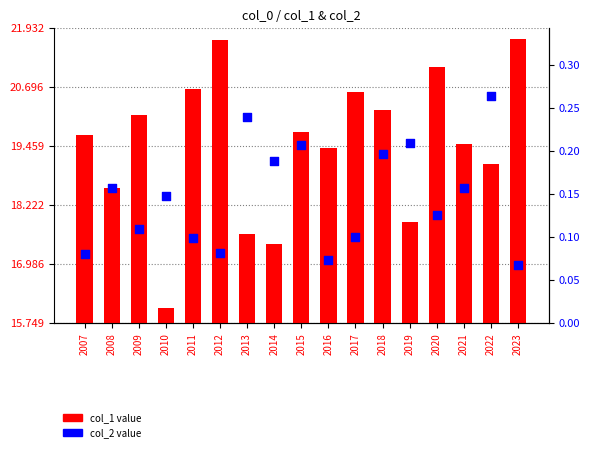

Which series contains the highest Y value?

col_1 value